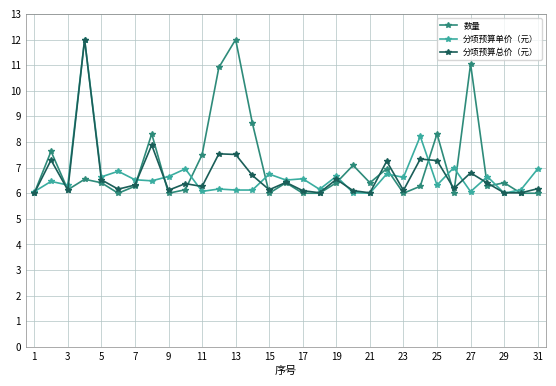

What are all the series names shown in the legend?

数量, 分项预算单价（元）, 分项预算总价（元）